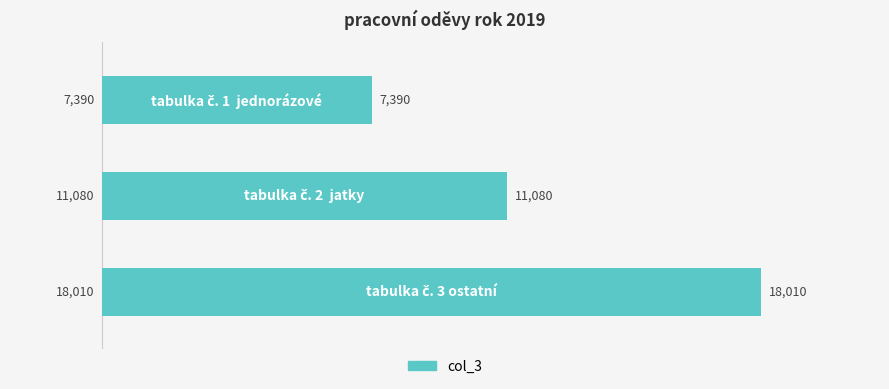

How many data points does each series have?

3